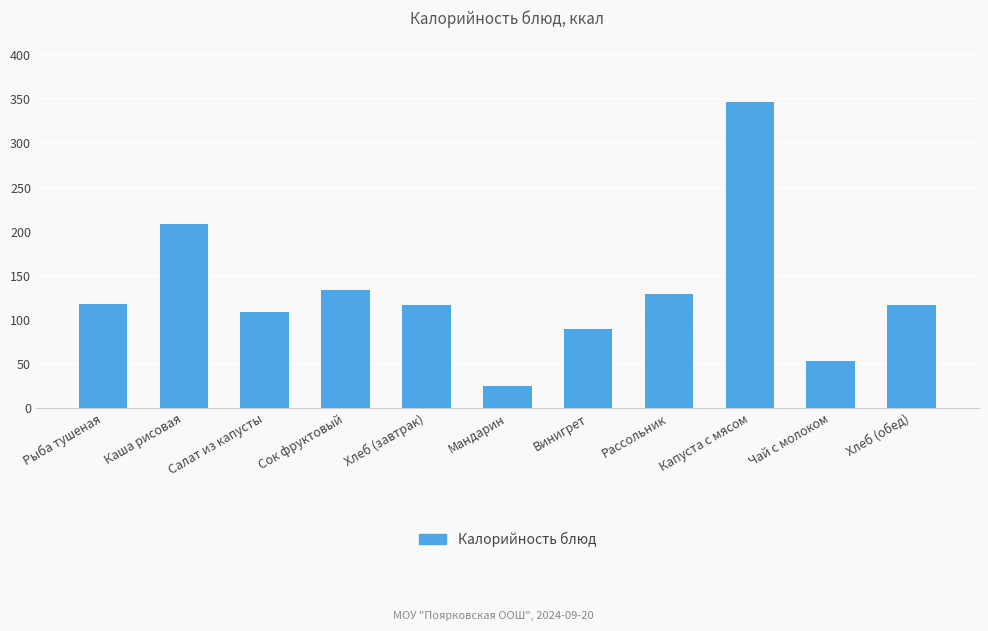

How many bars are there in total?

11